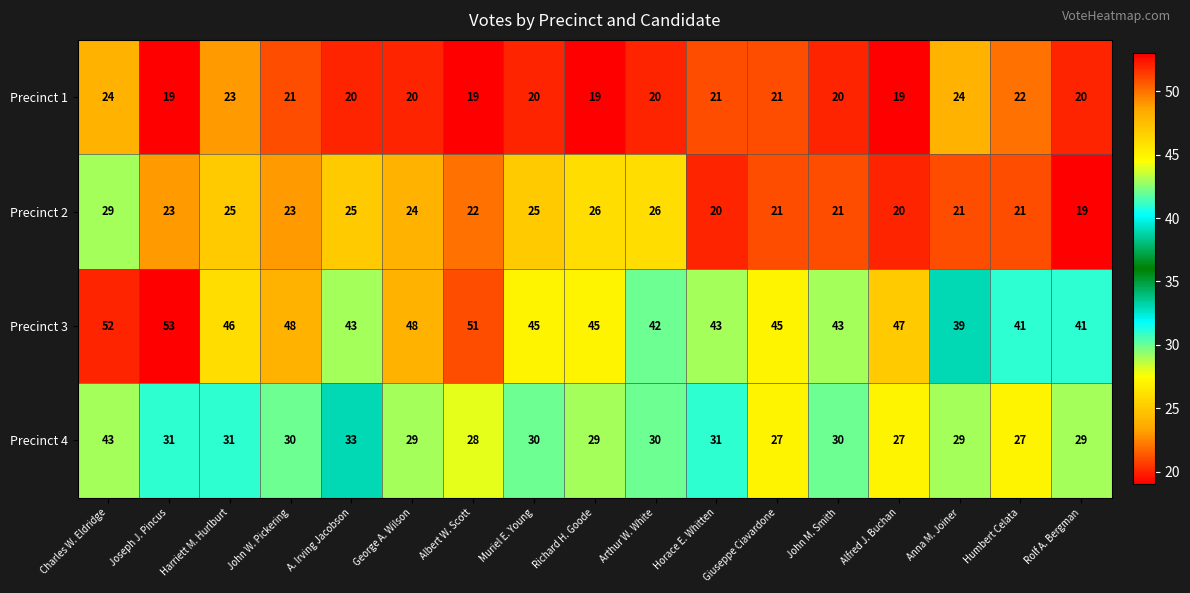

What is the sum of all Precinct 1 values?

352